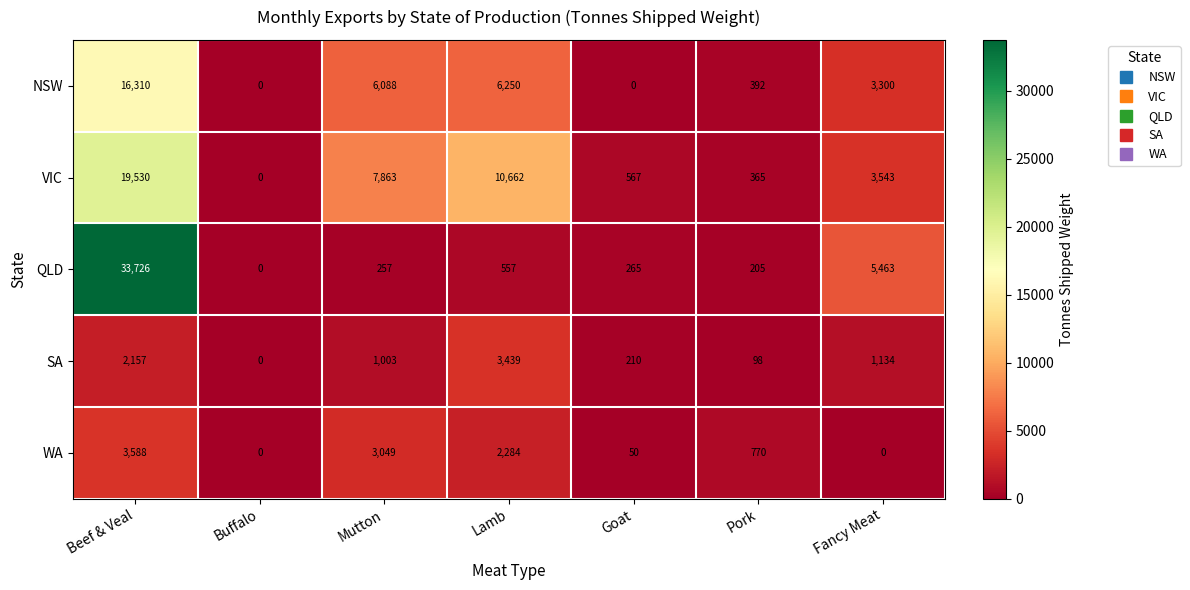

What is the difference between the maximum and minimum values in the WA series?

3588